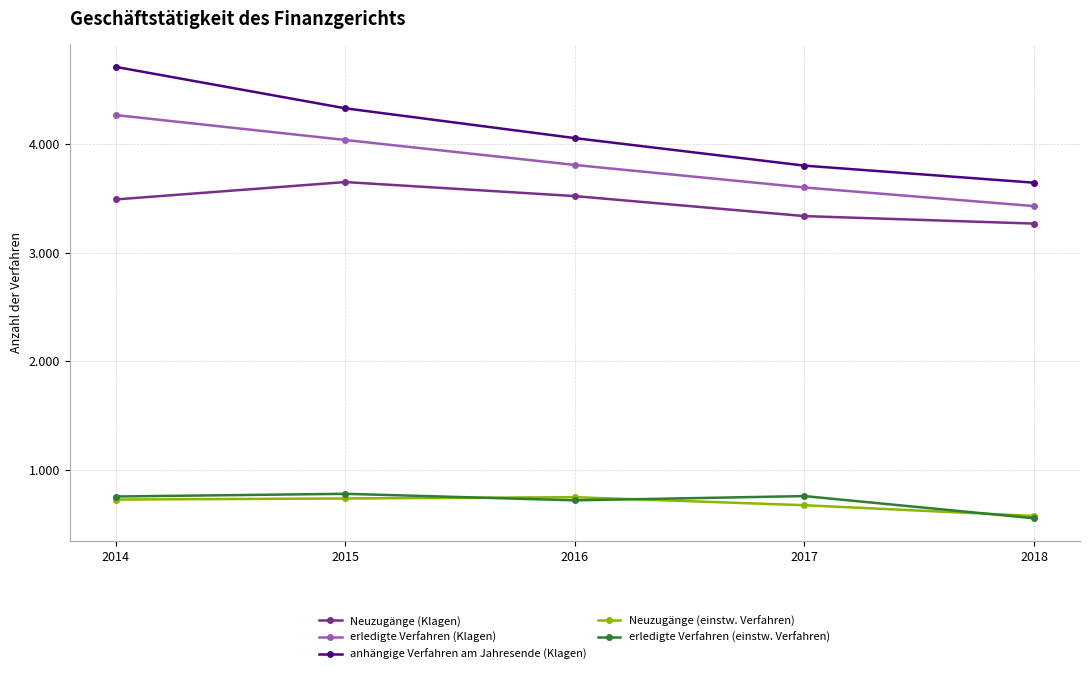

What is the difference between the Neuzugänge (Klagen) values at 2014 and 2015?

160